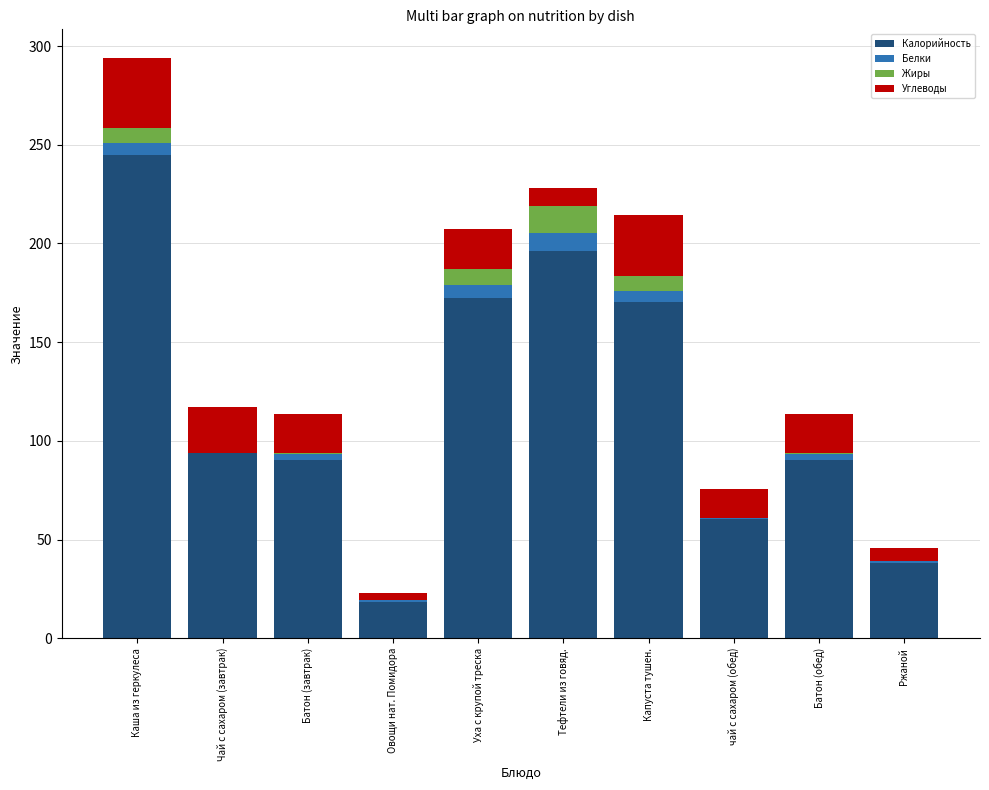

What is the maximum value for Калорийность?

244.9